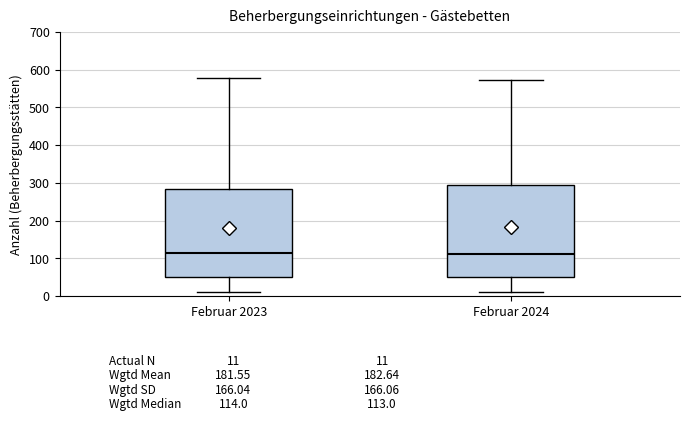

Which box is the tallest, from its lower edge to its upper edge?

Februar 2024